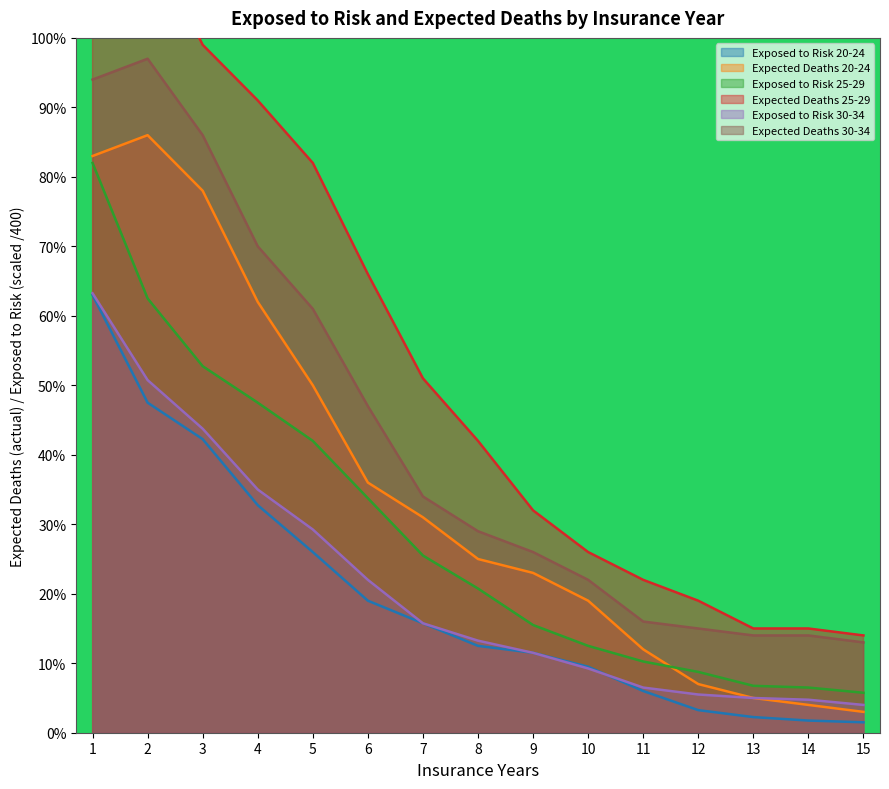

At which label does Expected Deaths 20-24 reach its minimum?

15